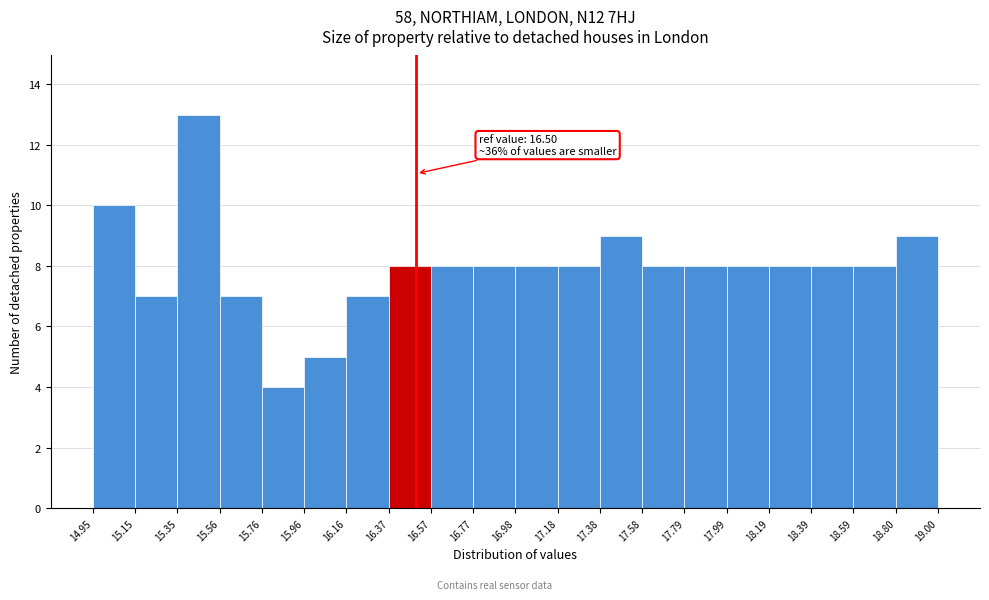

Over which range of the x-axis is the bar tallest?

15.35 to 15.56